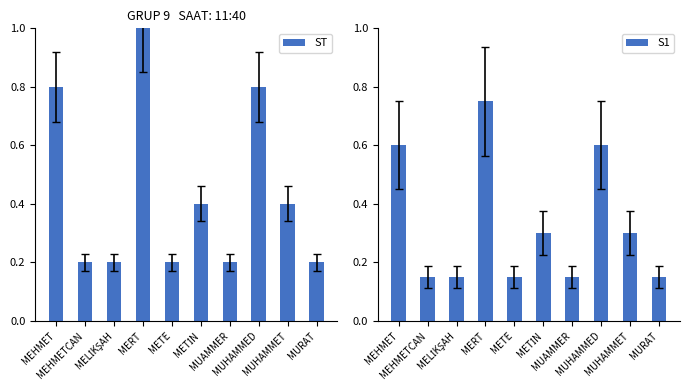

What is the difference between the maximum and second lowest values in the ST series?

0.8